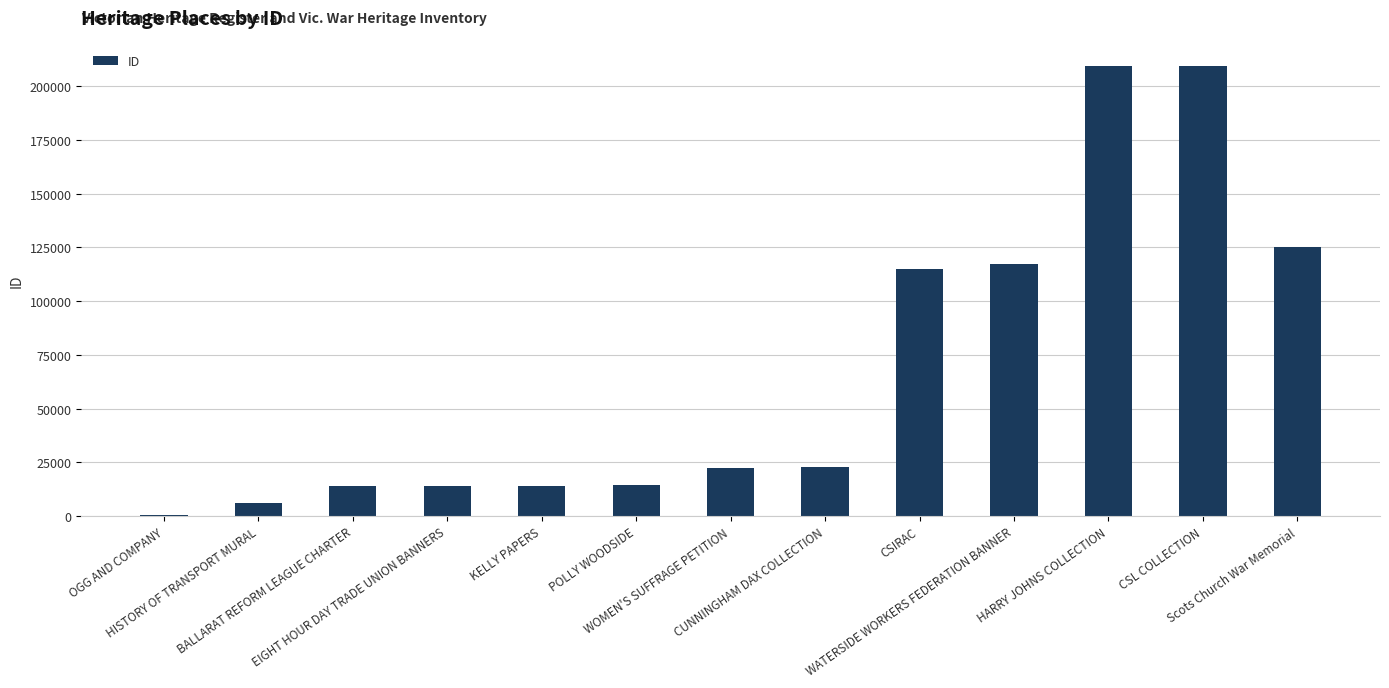

What is the maximum value shown in the chart?

209308